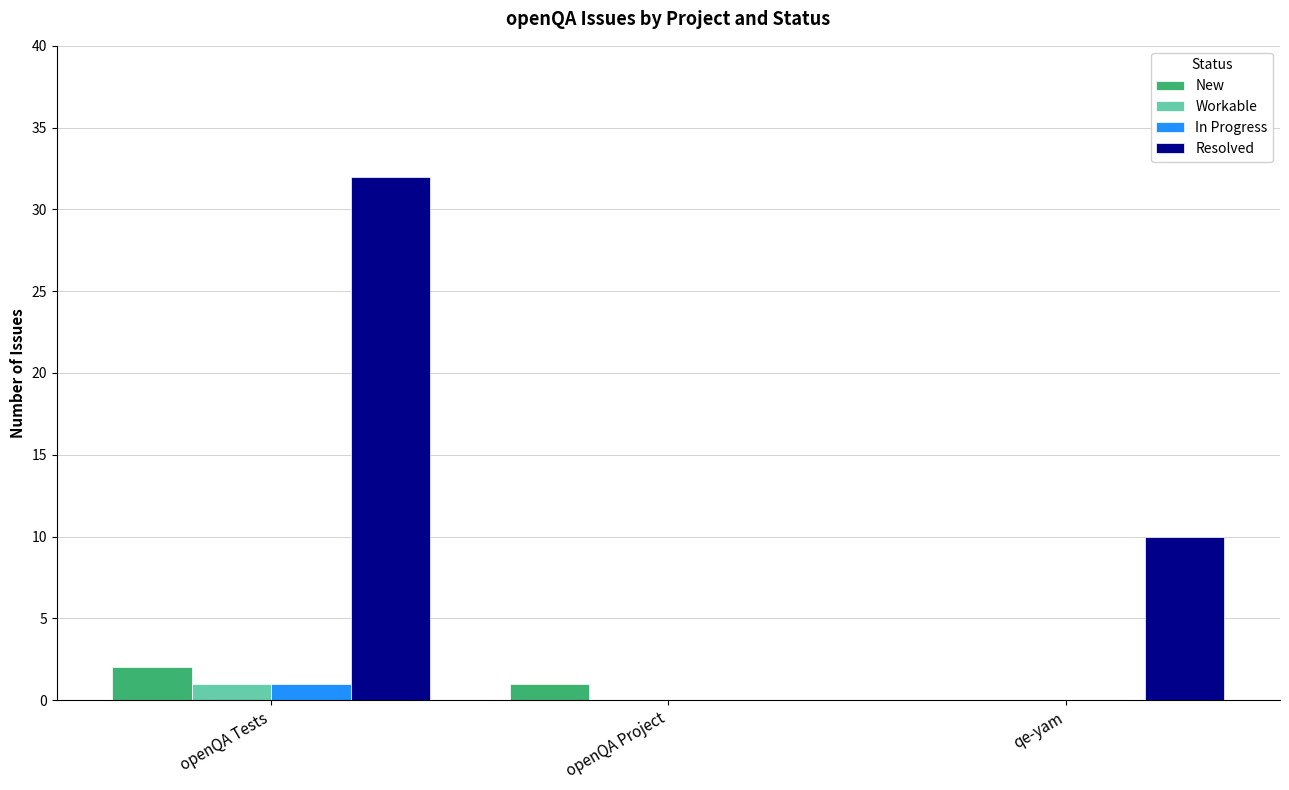

The Resolved series shows 32 at openQA Tests. True or false?

True